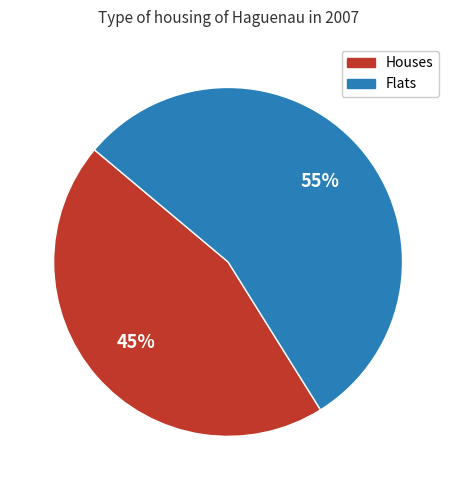

To the nearest percent, what is the average slice percentage?

50%